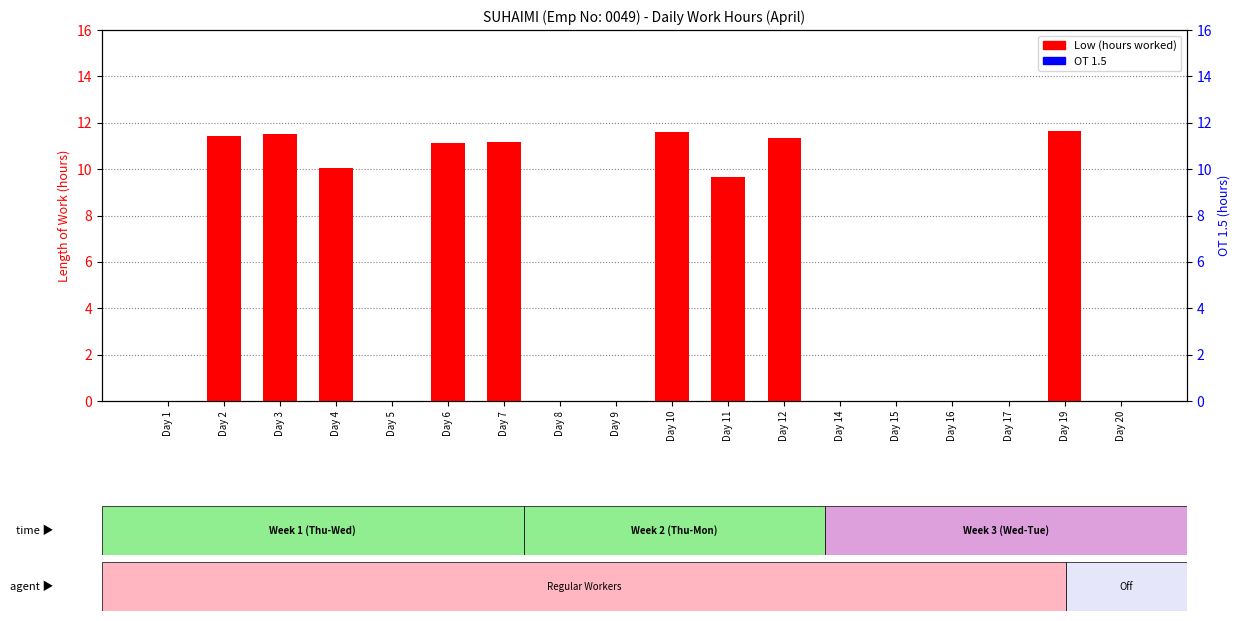

Which category has the lowest value in the OT 1.5 series?

Day 1